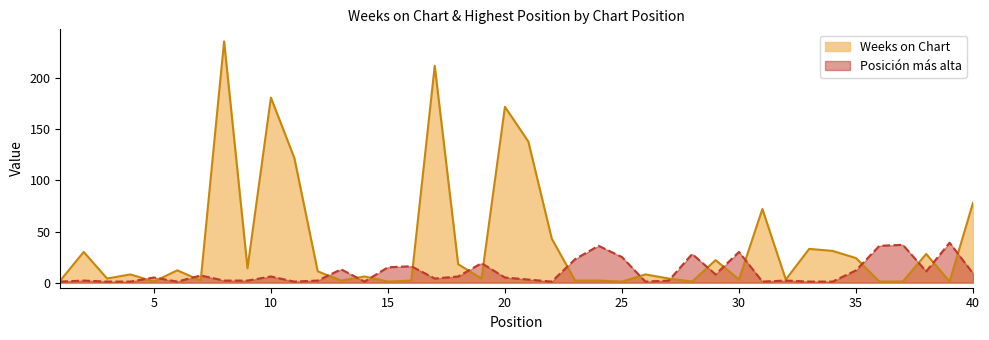

What is the approximate value of Posición más alta at 39, to the nearest 5?

40